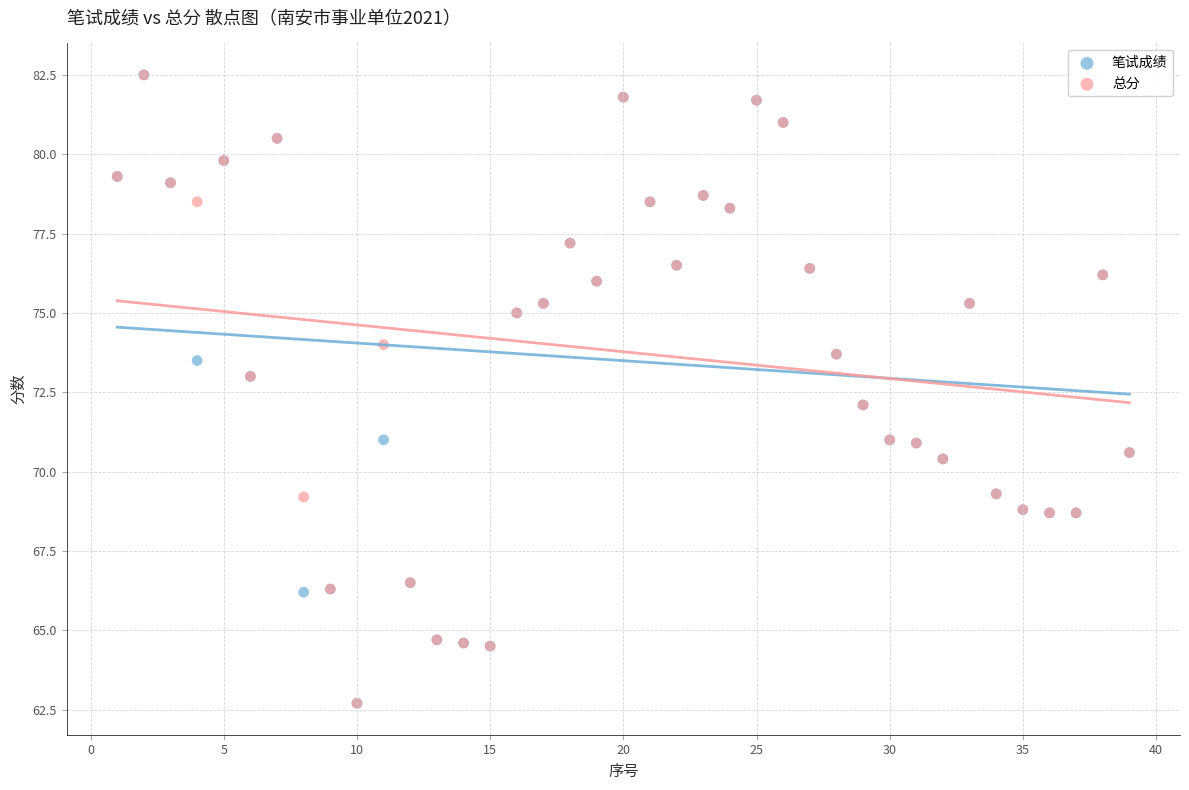

What are all the series names shown in the legend?

笔试成绩, 总分